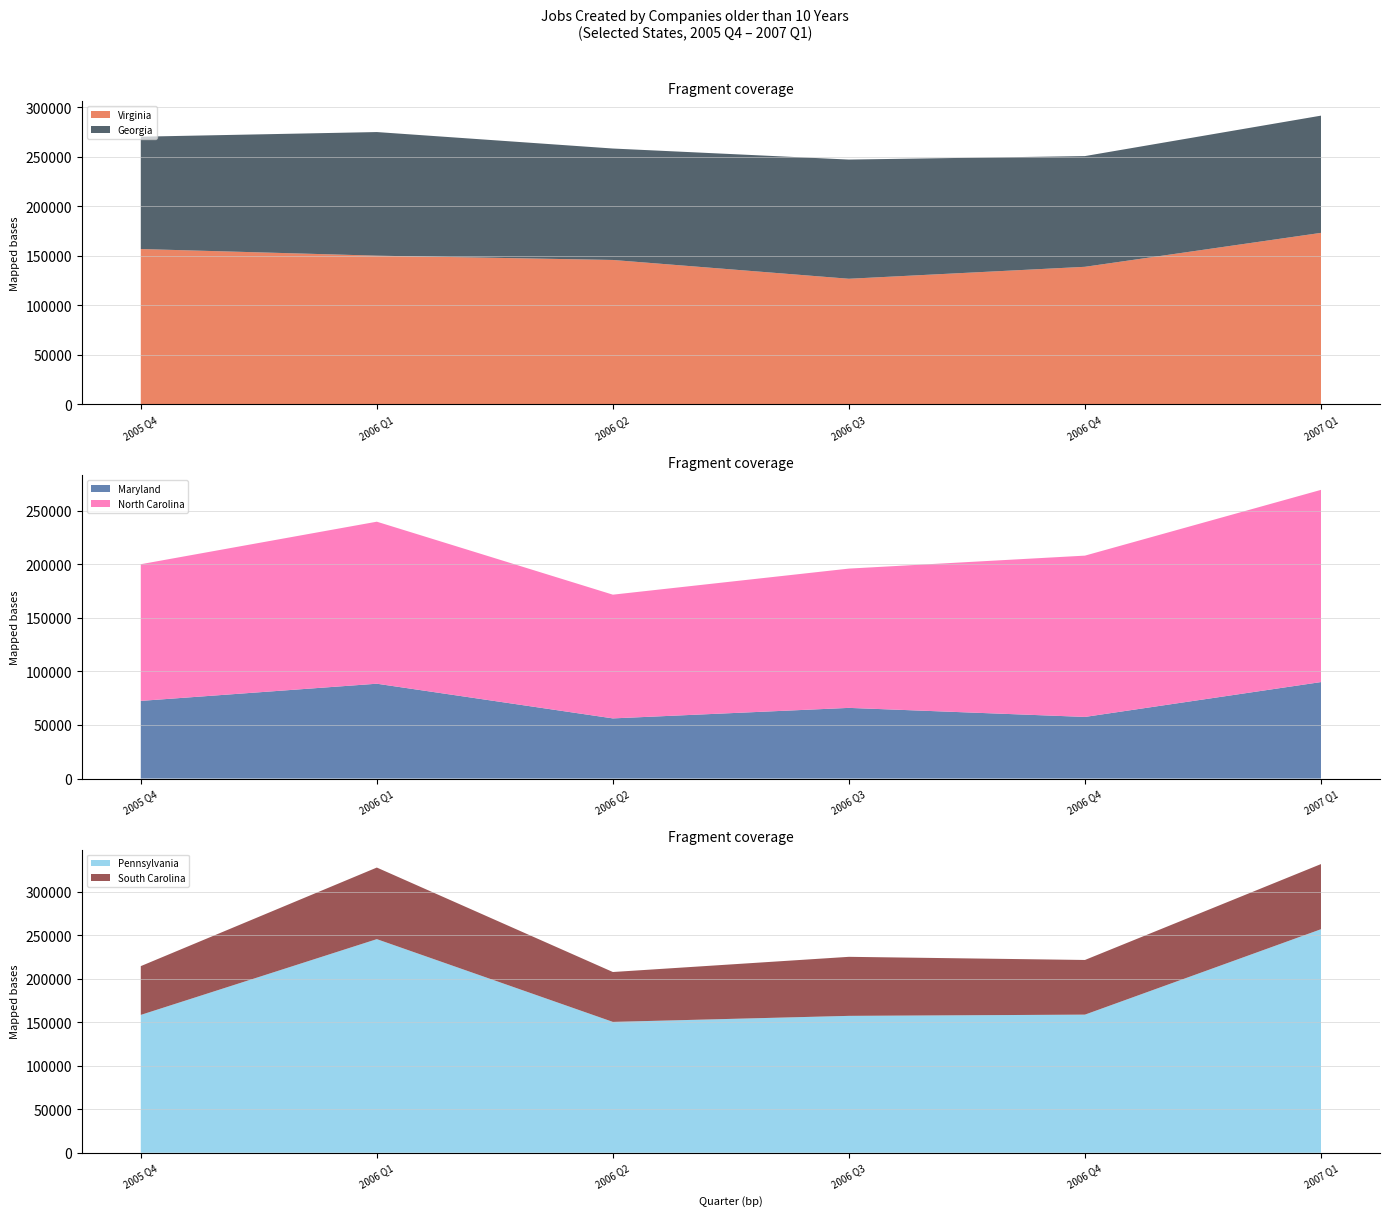

Reading left to right, what are all the values shown in this chart?

Virginia: 156892	150179	145838	126848	138933	173223
Georgia: 113484	124879	112581	120417	111851	118412
Maryland: 72449	88478	56117	65930	57489	90018
North Carolina: 127509	151147	115426	129937	150480	179303
Pennsylvania: 158507	245628	150477	157411	158828	257040
South Carolina: 56104	82330	57363	67892	62858	74910